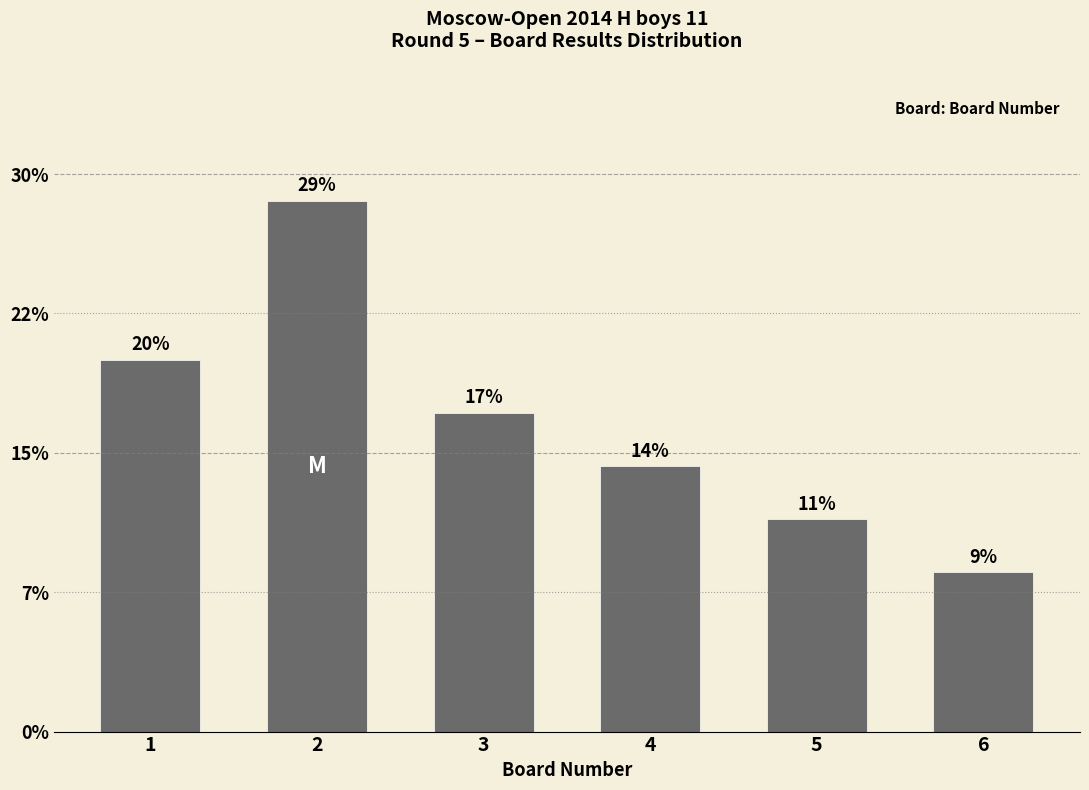

Reading right to left, transcribe all the data shown in this chart.

8.6	11.4	14.3	17.1	28.6	20.0